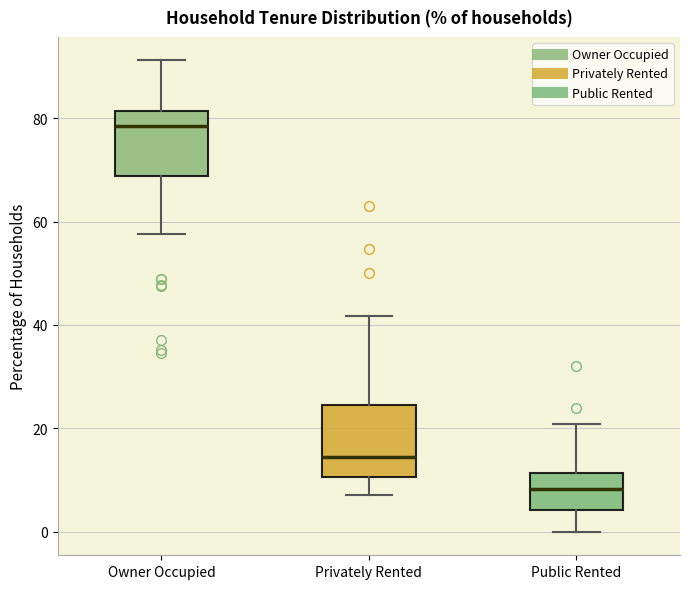

Which box has the highest median line?

Owner Occupied